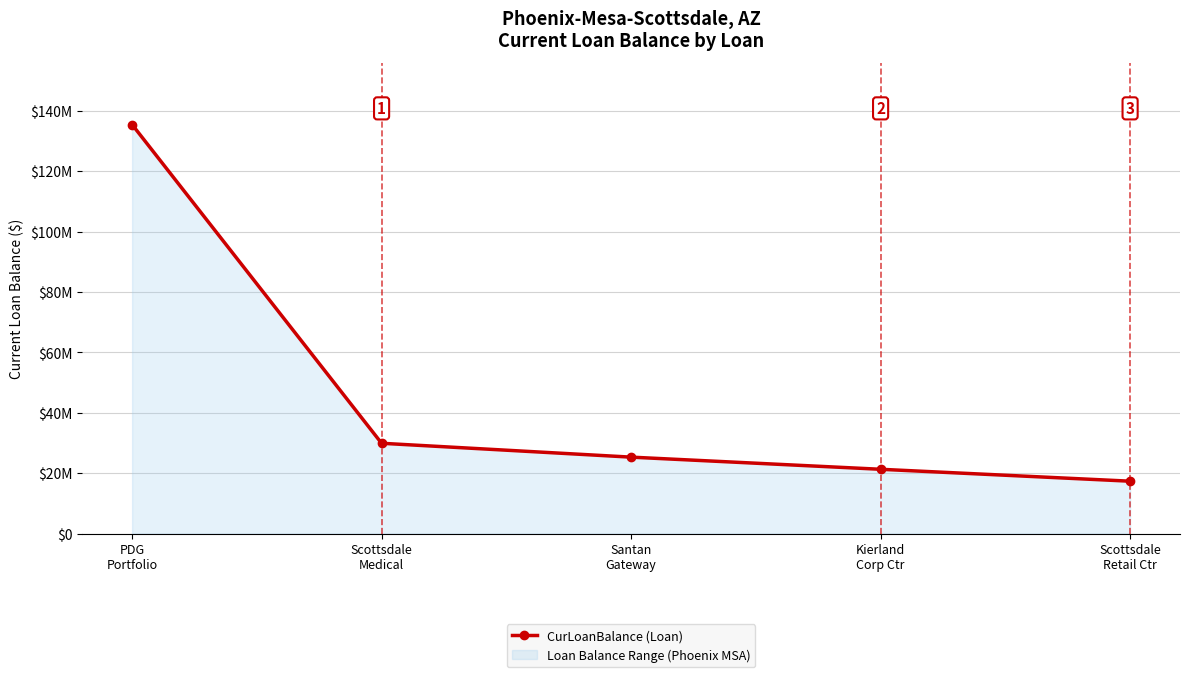

What is the value of the 1st point from the left?

135489752.8